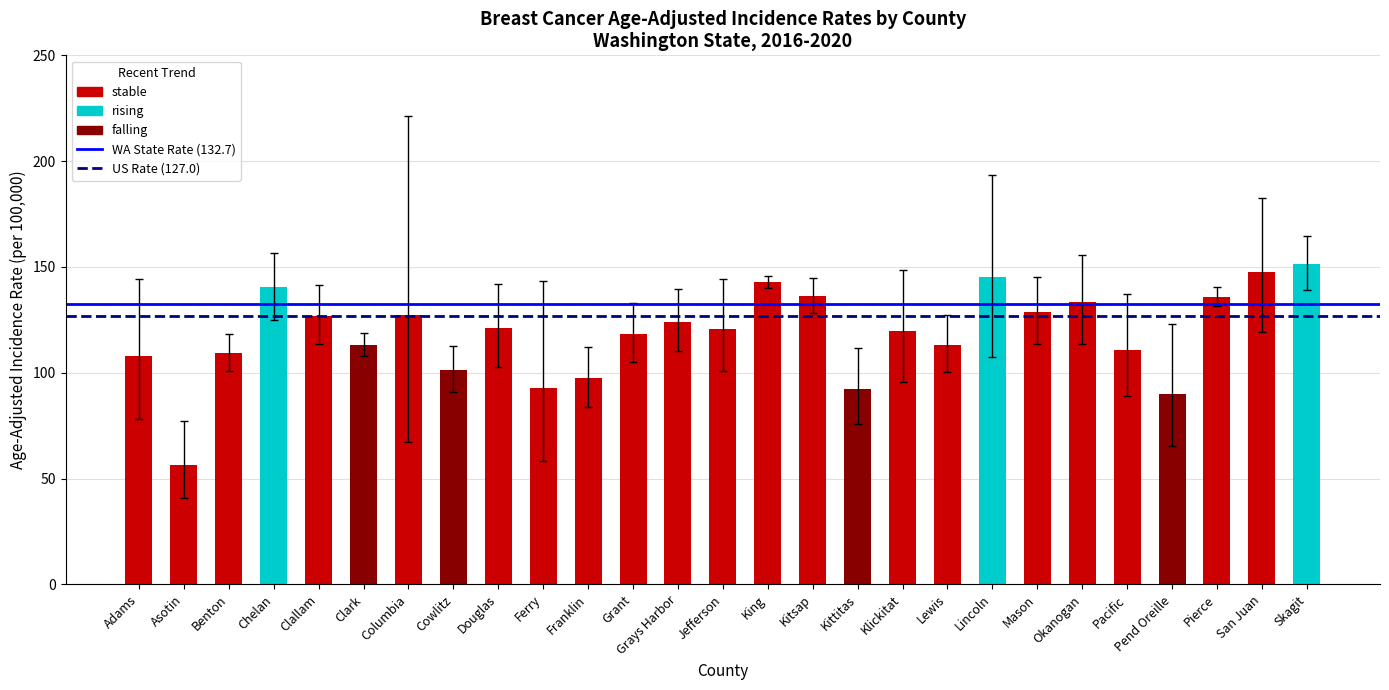

At which label does Washington State (132.7) reach its peak?

Adams